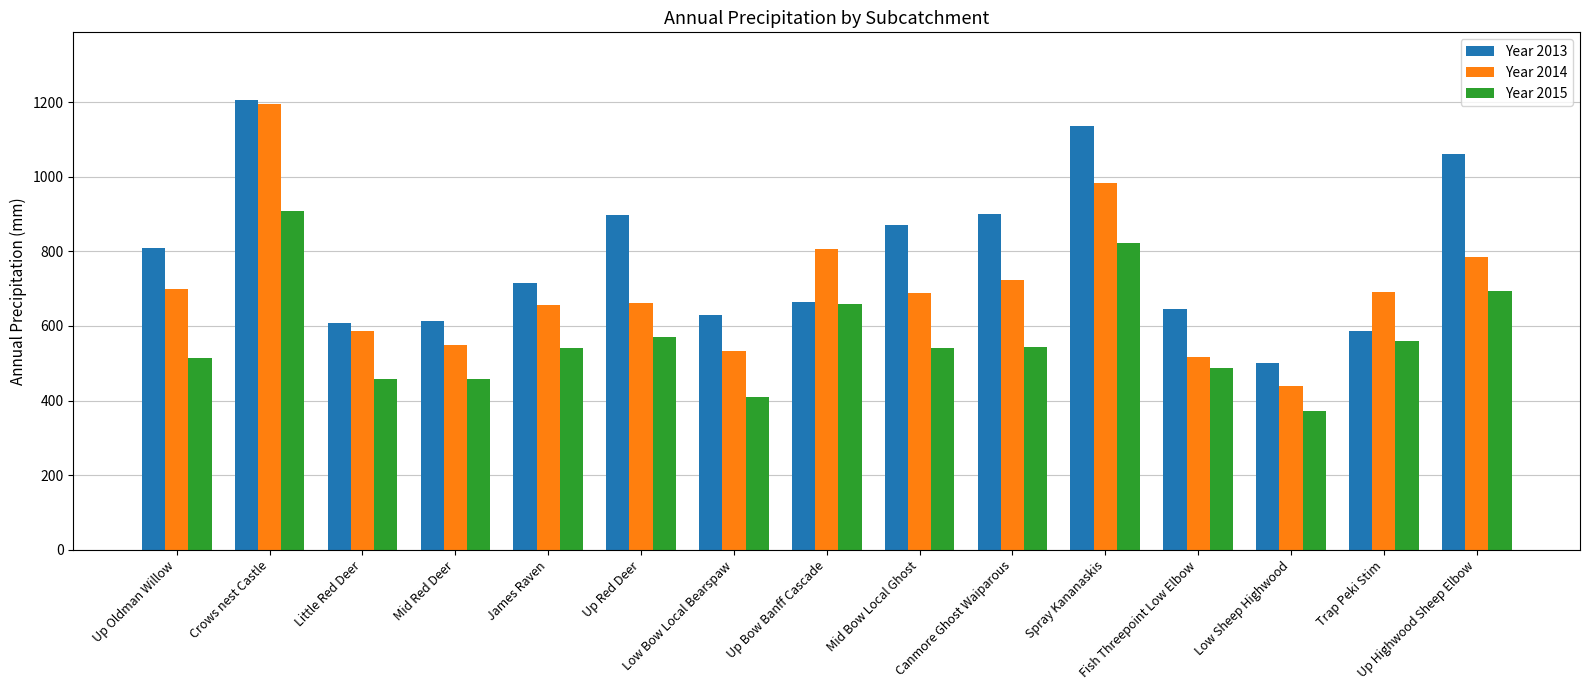

What is the sum of all Year 2013 values?

11843